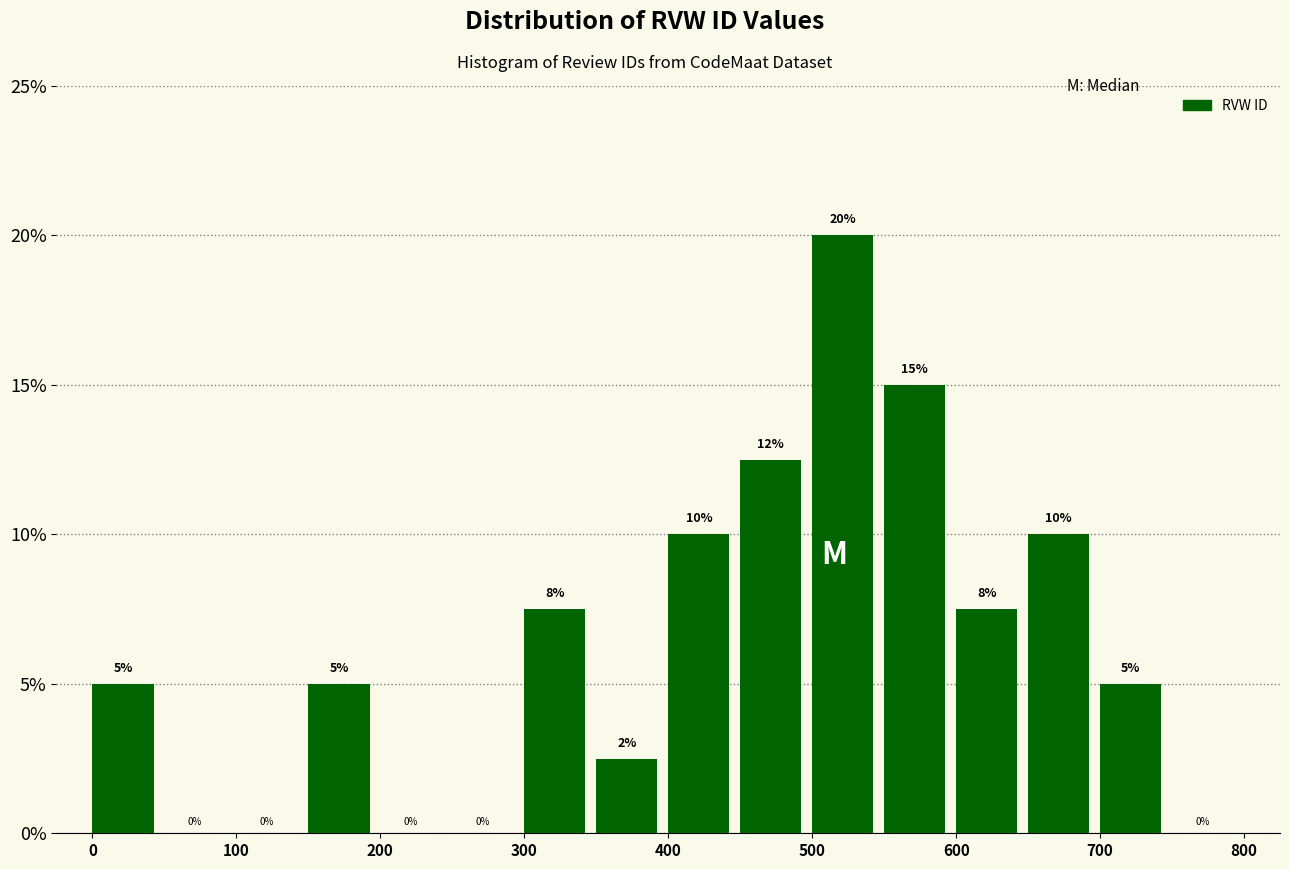

Which range on the x-axis has the tallest bar?

500 to 550